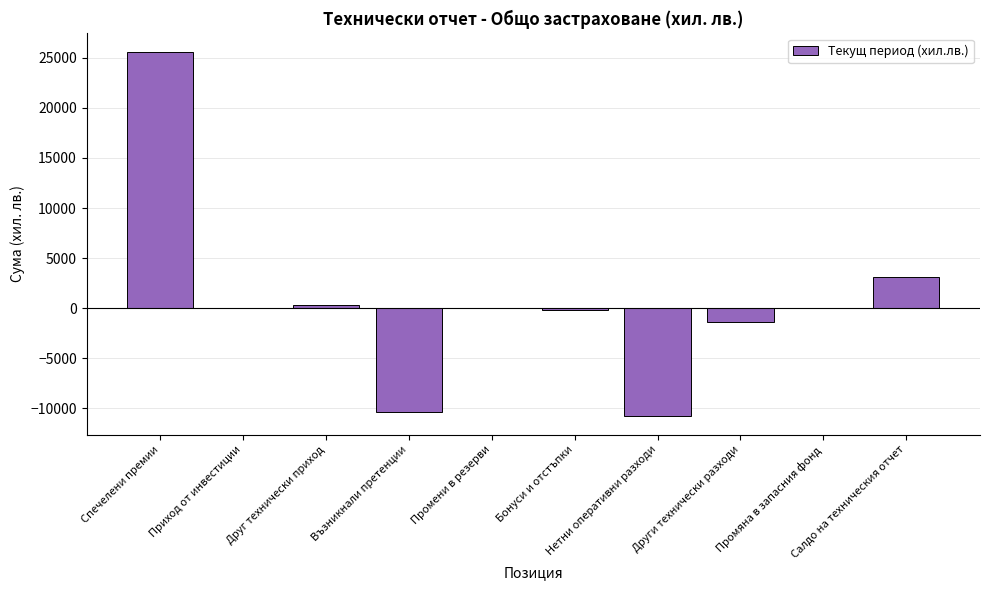

What is the greatest value displayed?

25616.0